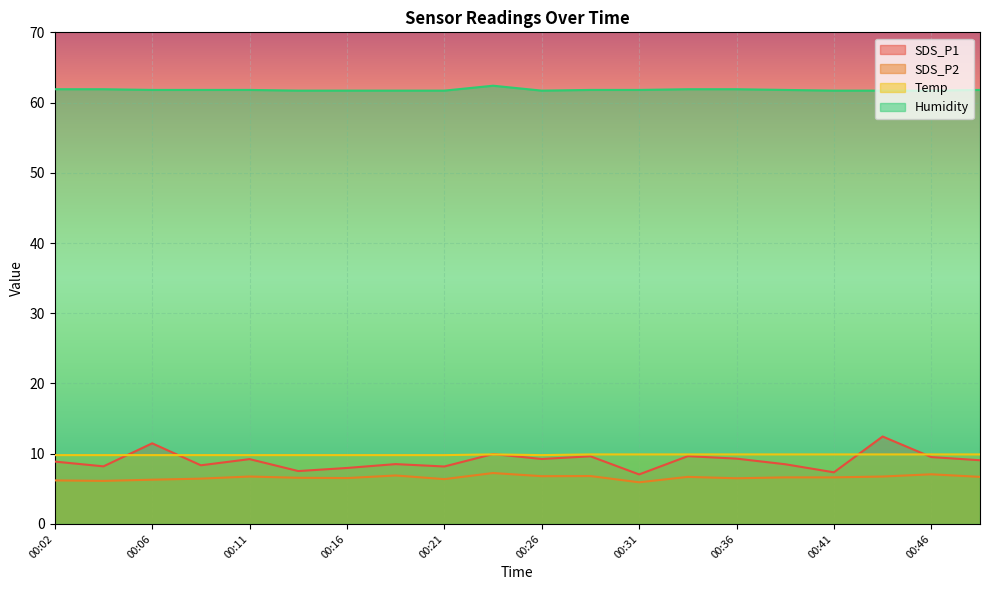

Reading left to right, list all the values displayed in this chart.

SDS_P1: 8.9	8.2	11.5	8.3	9.2	7.5	8.0	8.5	8.2	9.9	9.2	9.6	7.0	9.7	9.3	8.5	7.3	12.4	9.5	9.1
SDS_P2: 6.2	6.1	6.3	6.5	6.8	6.6	6.5	6.9	6.4	7.2	6.8	6.8	5.9	6.7	6.5	6.6	6.6	6.8	7.1	6.7
Temp: 9.8	9.8	9.8	9.8	9.8	9.8	9.8	9.8	9.8	9.9	9.8	9.9	9.9	9.9	9.9	9.9	9.9	9.9	9.9	9.9
Humidity: 61.9	61.9	61.8	61.8	61.8	61.7	61.7	61.7	61.7	62.4	61.7	61.8	61.8	61.9	61.9	61.8	61.7	61.7	61.7	61.8